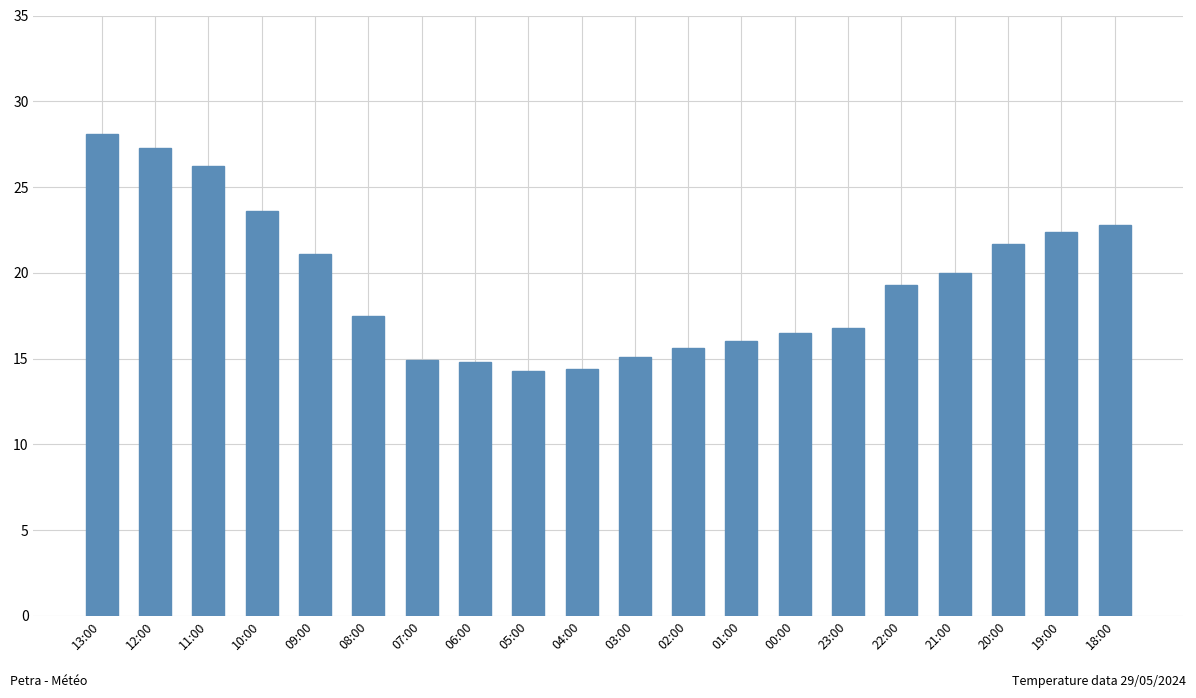

Approximately how many times larger is the value at 04:00 compared to 23:00?

0.9